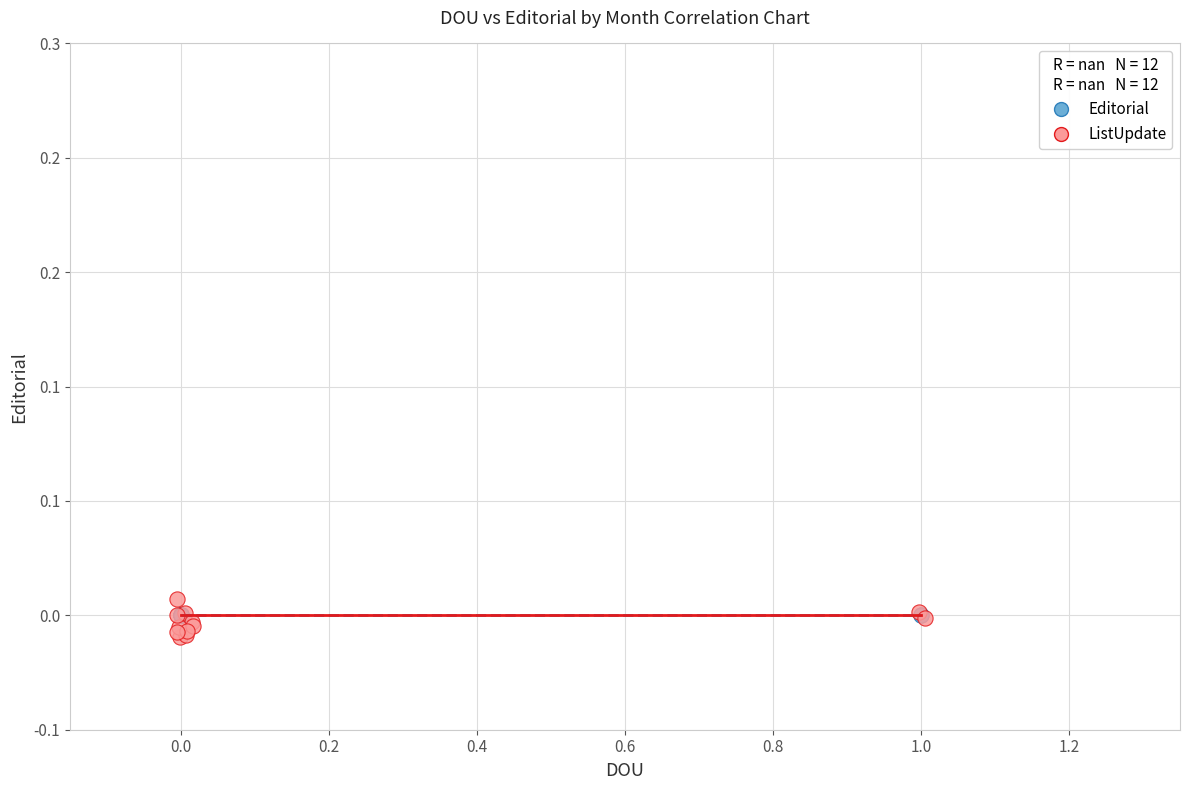

Which series reaches the maximum Y coordinate?

ListUpdate